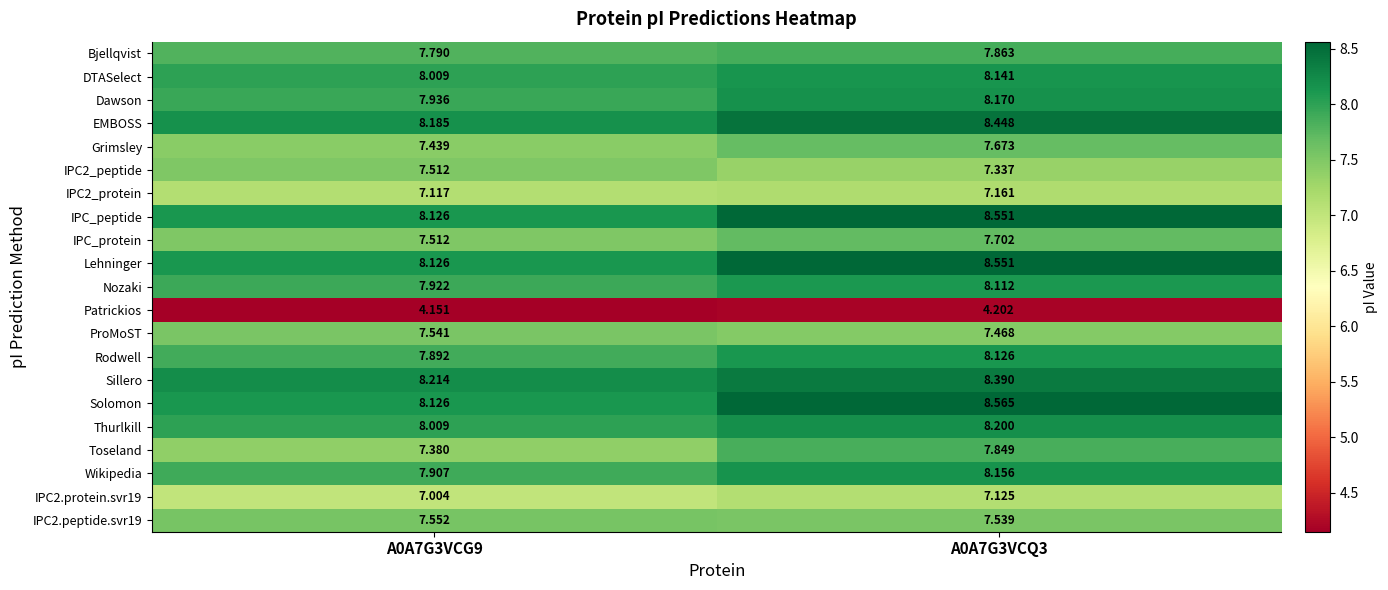

Between A0A7G3VCG9 and A0A7G3VCQ3, which series saw the biggest shift?

Toseland